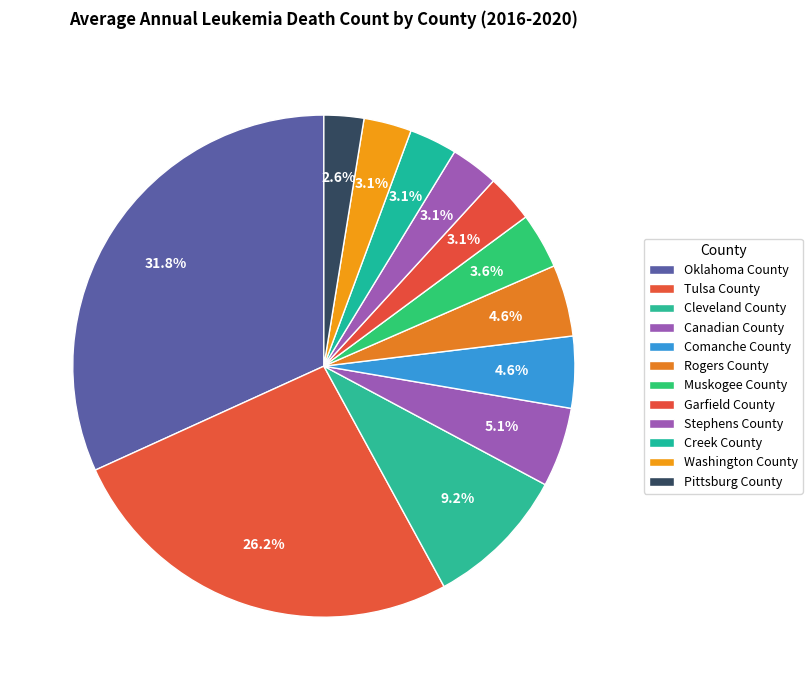

To the nearest percent, what percentage of the pie is Canadian County?

5%